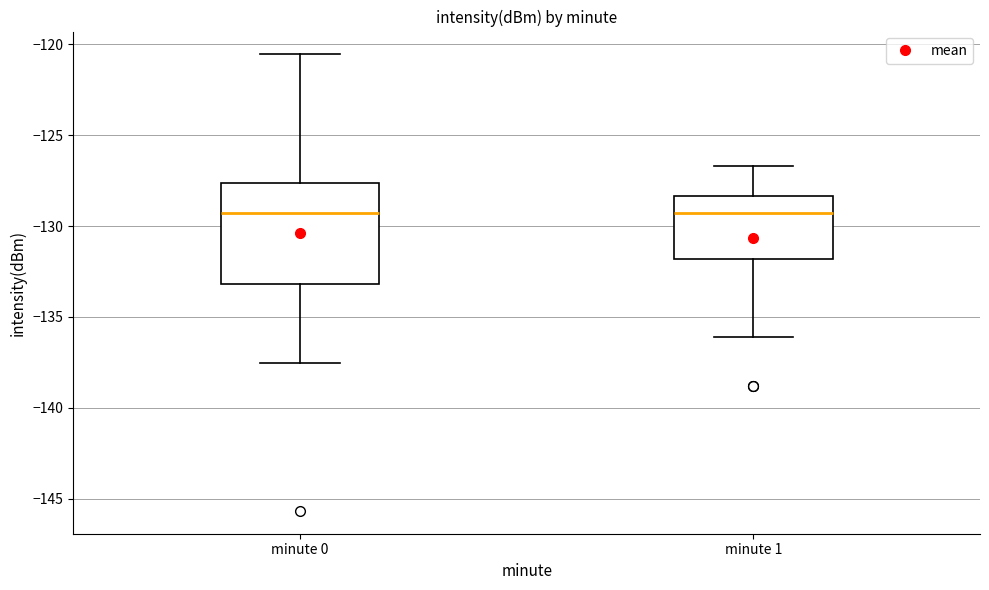

Where is the upper edge of the box for minute 1 on the y-axis? The values are not printed on the chart, so give them approximately, as read against the axis.

-128.5